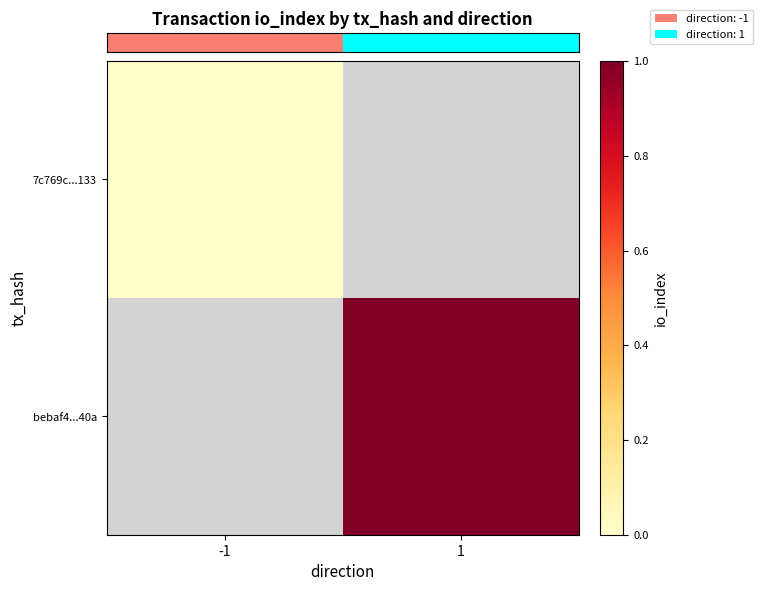

List the labels in order of row_1 value, largest first.

-1, 1